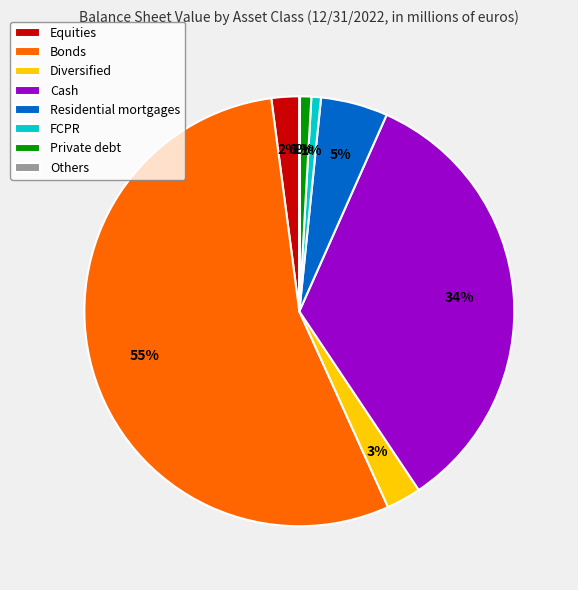

What is the largest slice in the pie chart?

Bonds